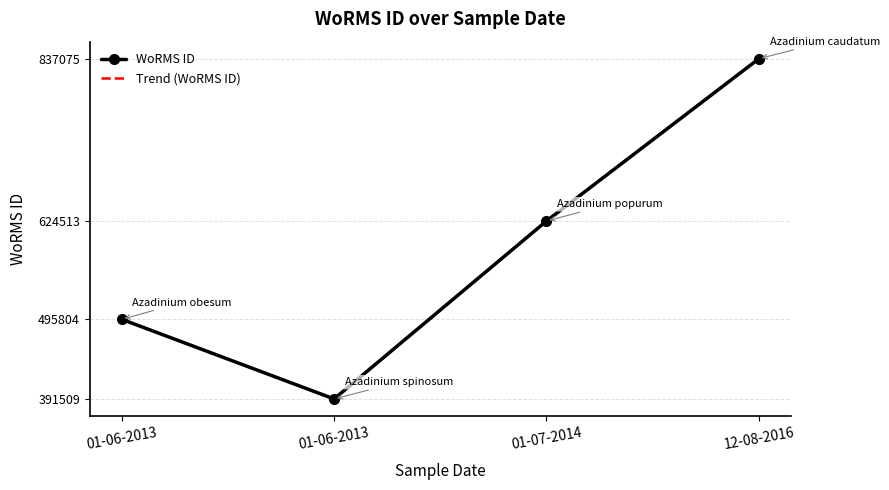

The value of WoRMS ID at 01-06-2013 is 192333. True or false?

False